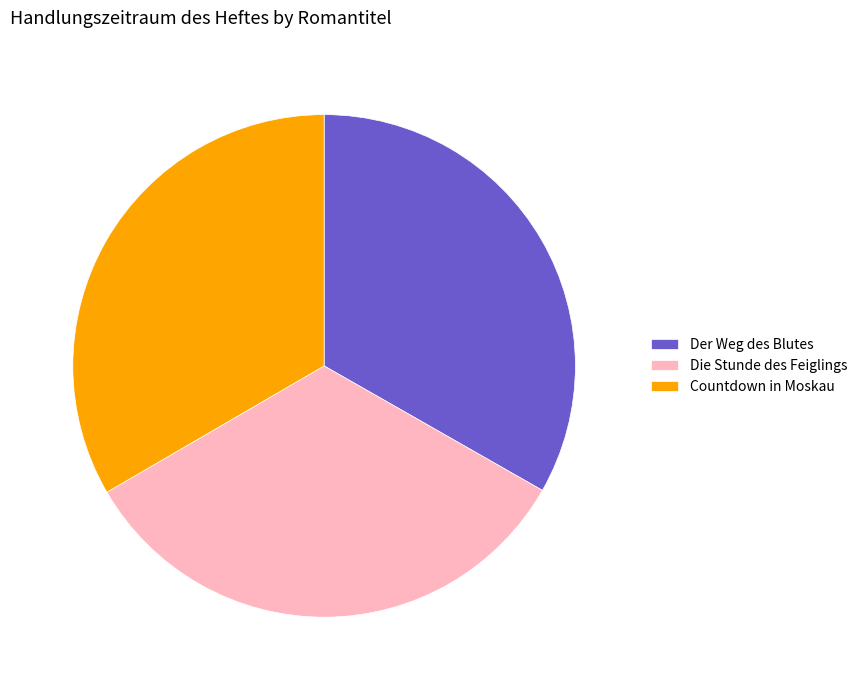

Is it true that Countdown in Moskau is 19% of the pie?

False